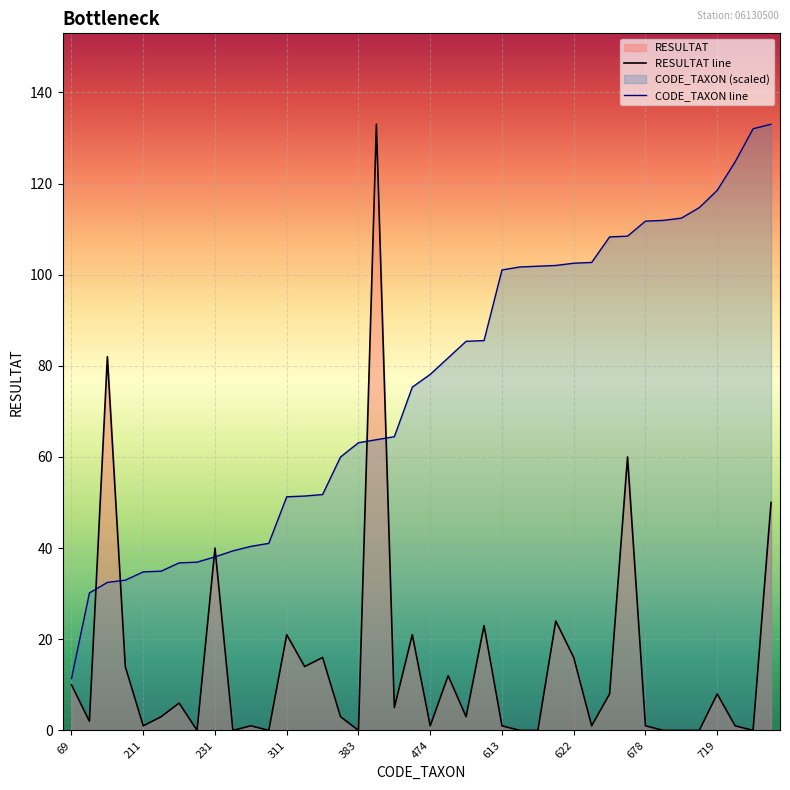

At 719, list the series in order from largest to smallest.

CODE_TAXON line, RESULTAT line